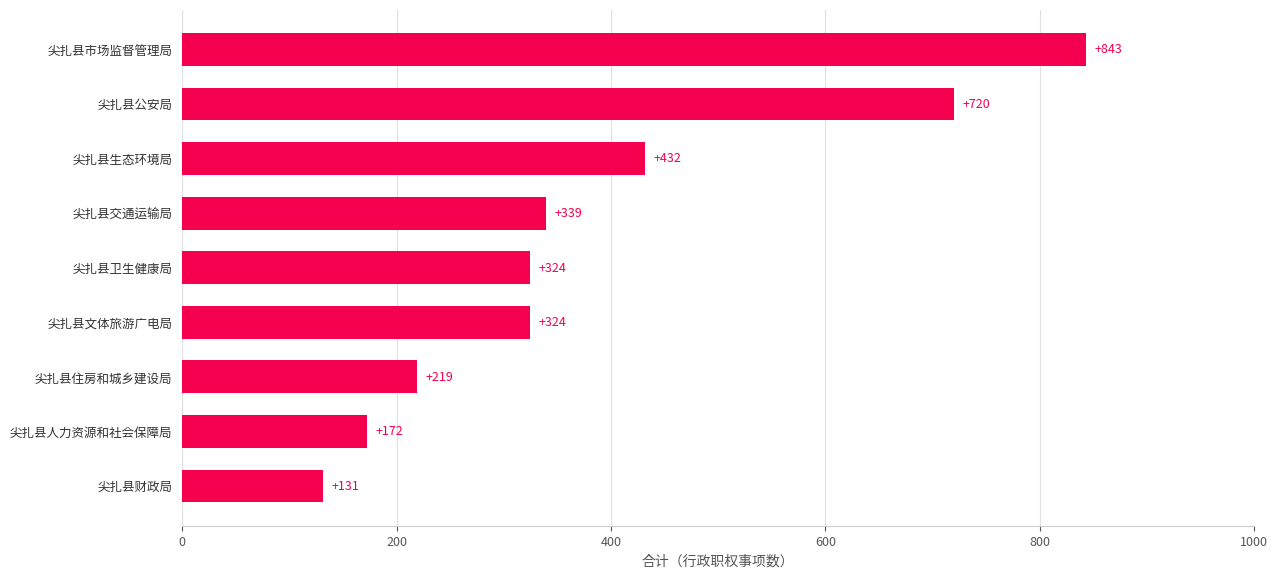

Which has a higher value, 尖扎县市场监督管理局 or 尖扎县卫生健康局?

尖扎县市场监督管理局